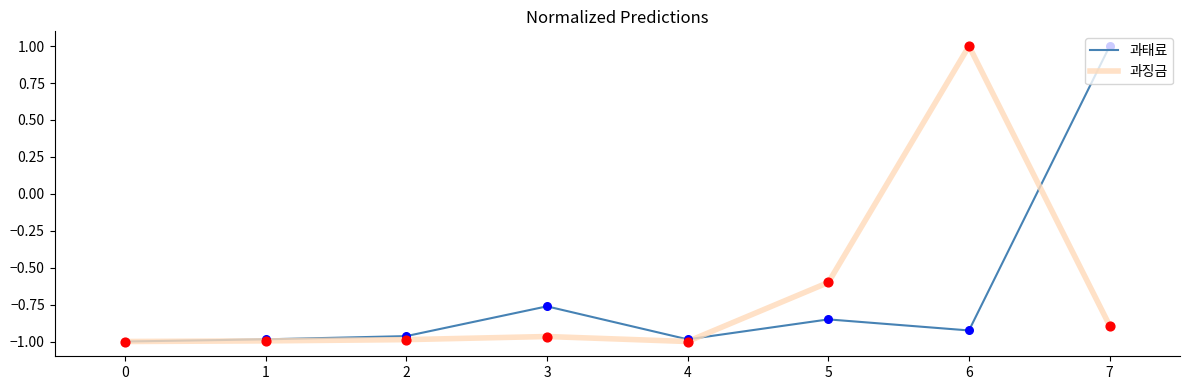

What is the total value across all series at 2?

-2.0